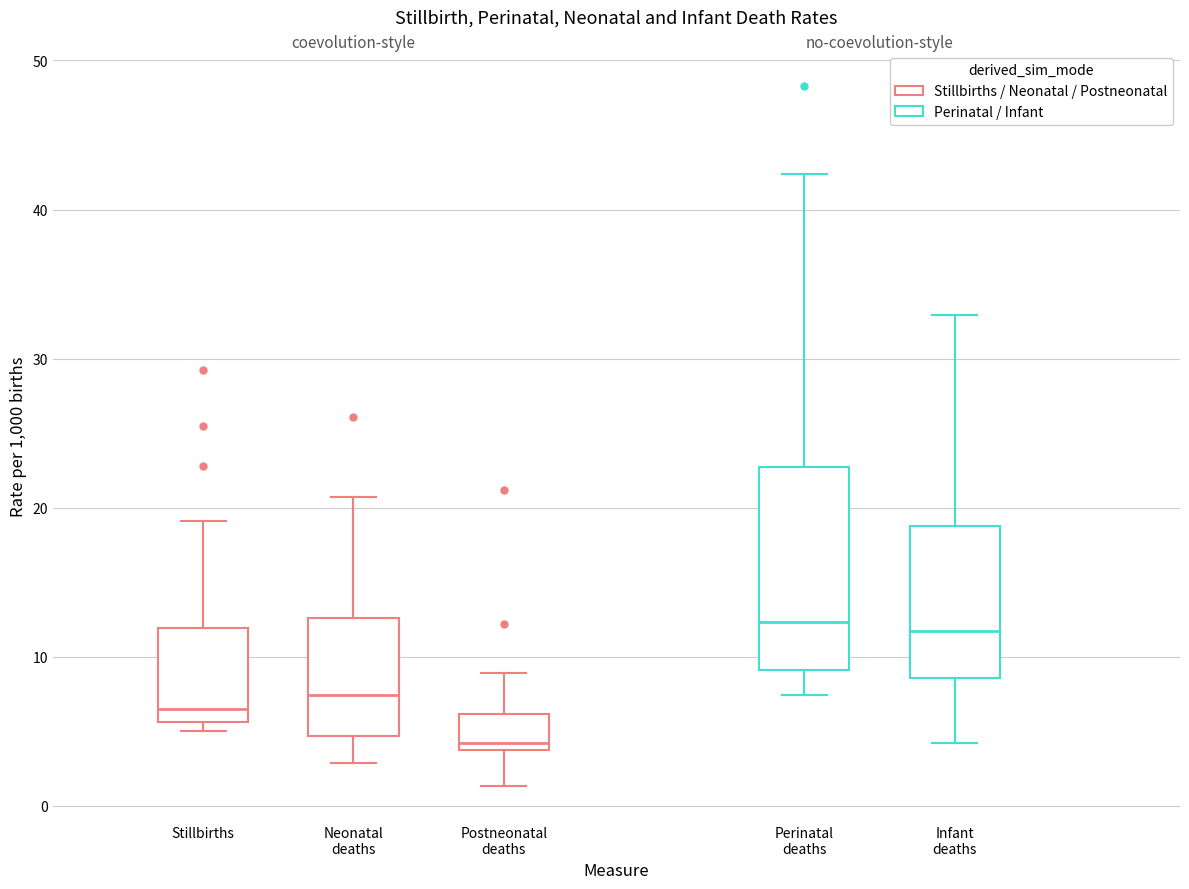

Which box is the tallest, from its lower edge to its upper edge?

Perinatal deaths